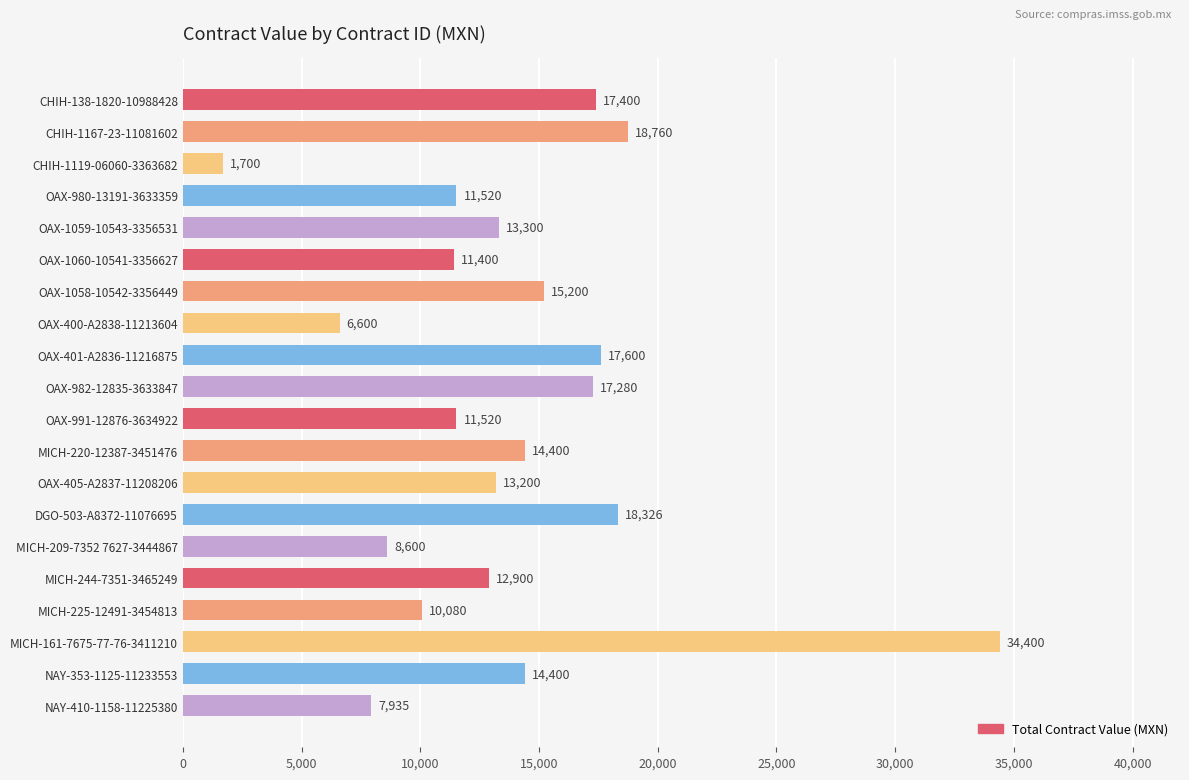

What is the change in value from OAX-1059-10543-3356531 to MICH-209-7352 7627-3444867?

-4700.0